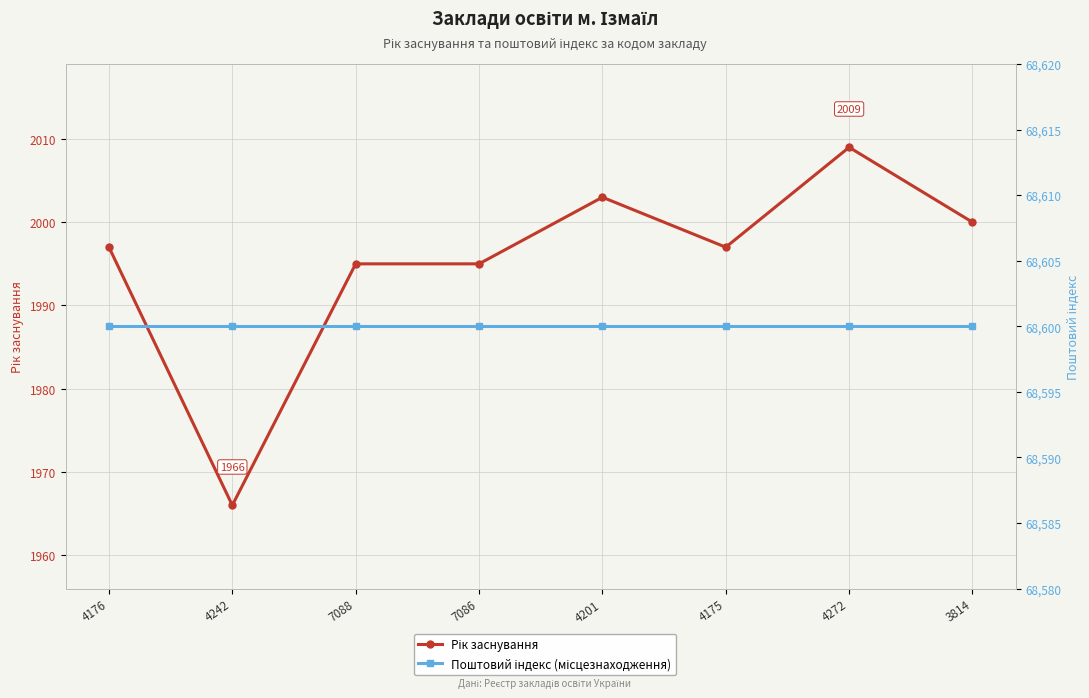

What is the value of the Поштовий індекс (місцезнаходження) point at the 4th from the left?

68600